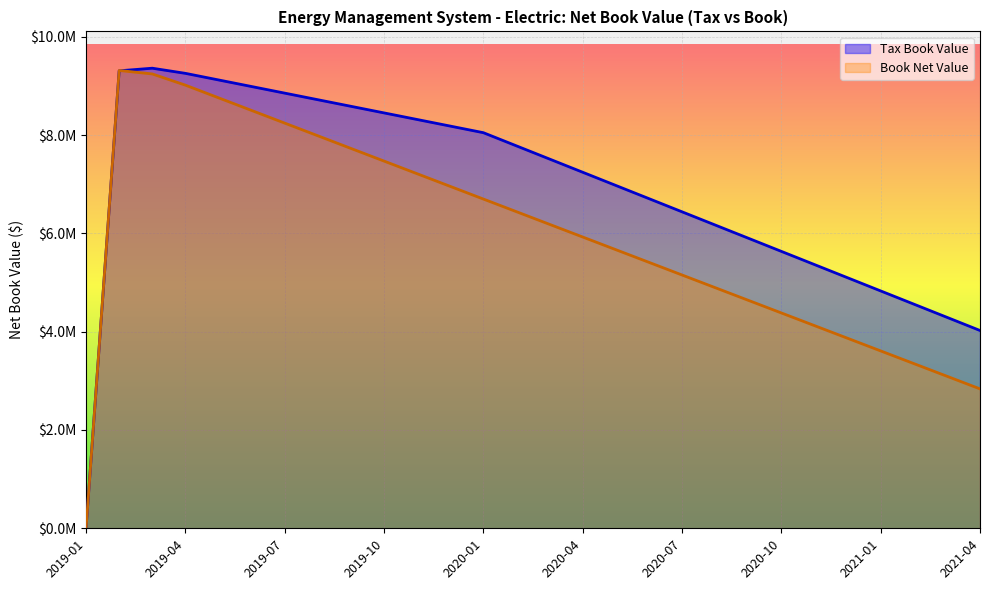

Rank the series by their average value, from highest to lowest.

Tax Book Value, Book Net Value